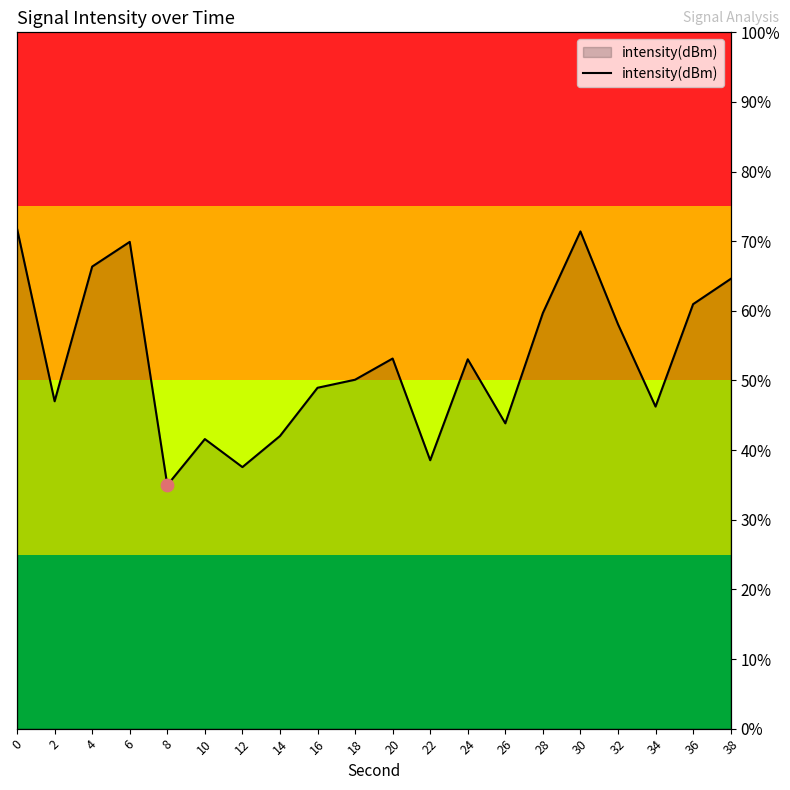

What is the change in value from 12 to 34?

+8.7